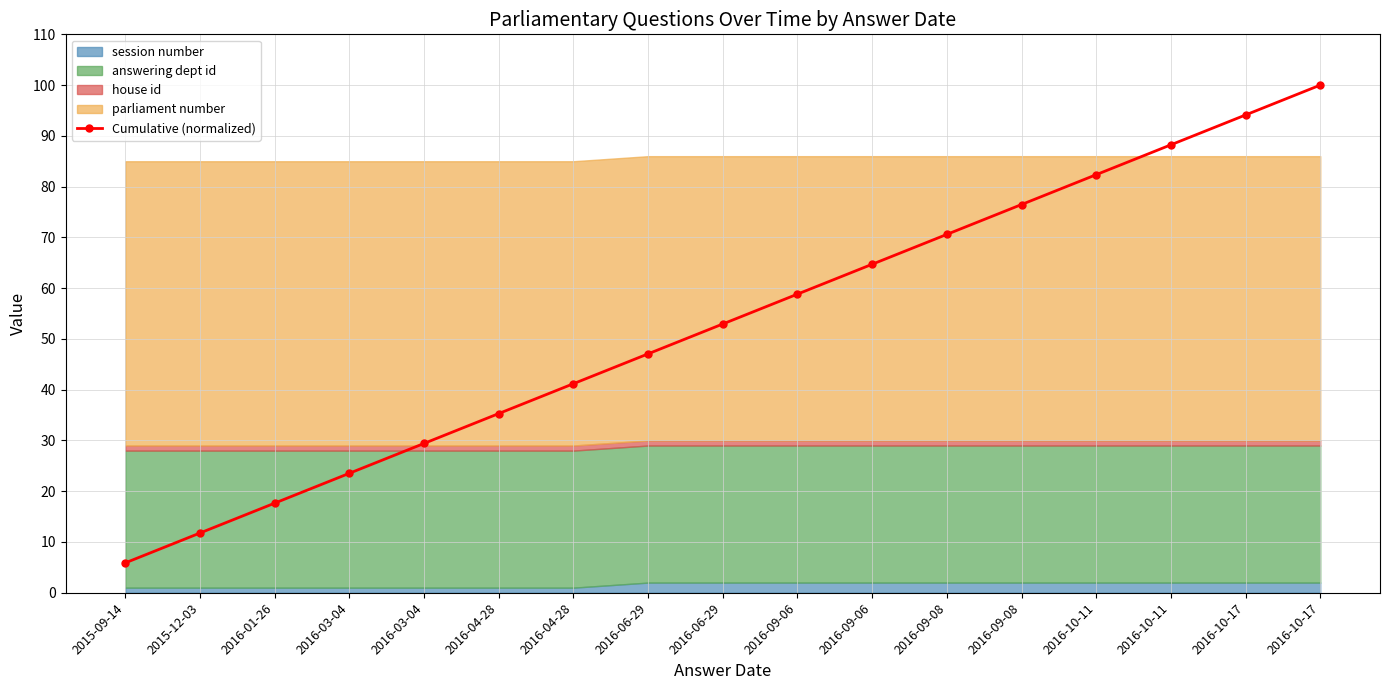

What is the sum of the values at 2016-06-29 and 2016-10-11?

135.3